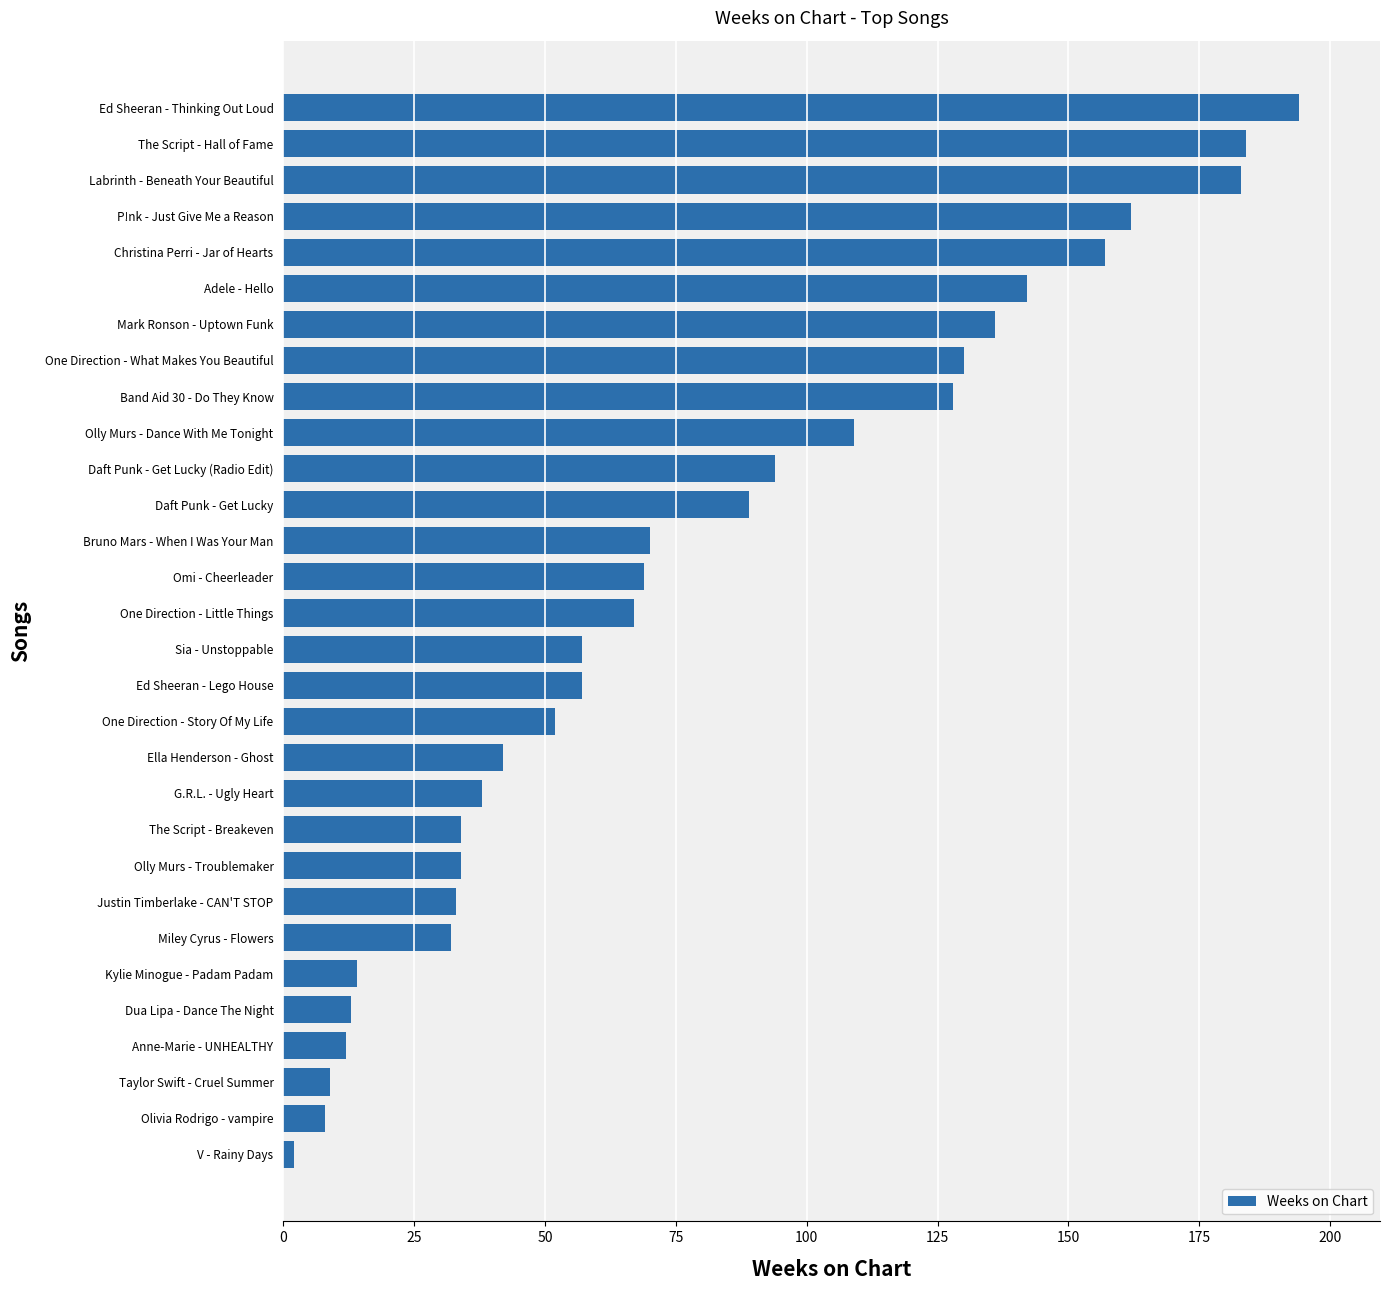

Is it true that the value at P!nk - Just Give Me a Reason is 162?

True